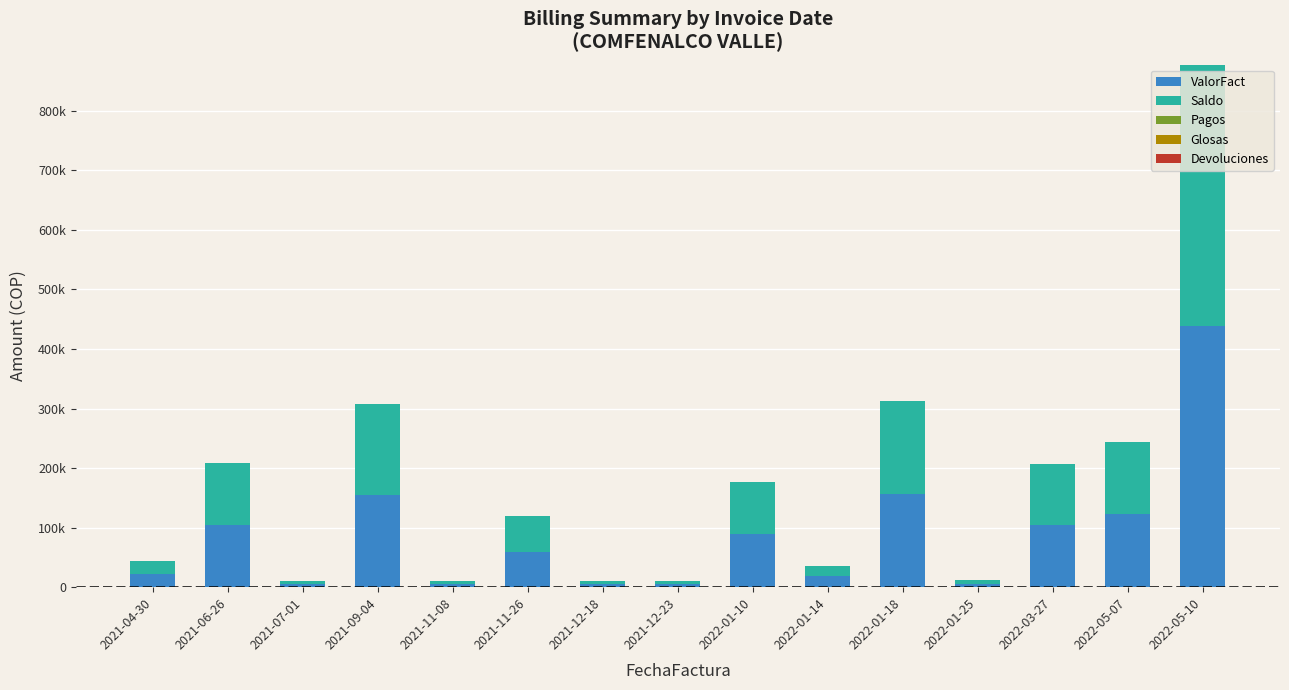

What is the average value of the ValorFact series?

86367